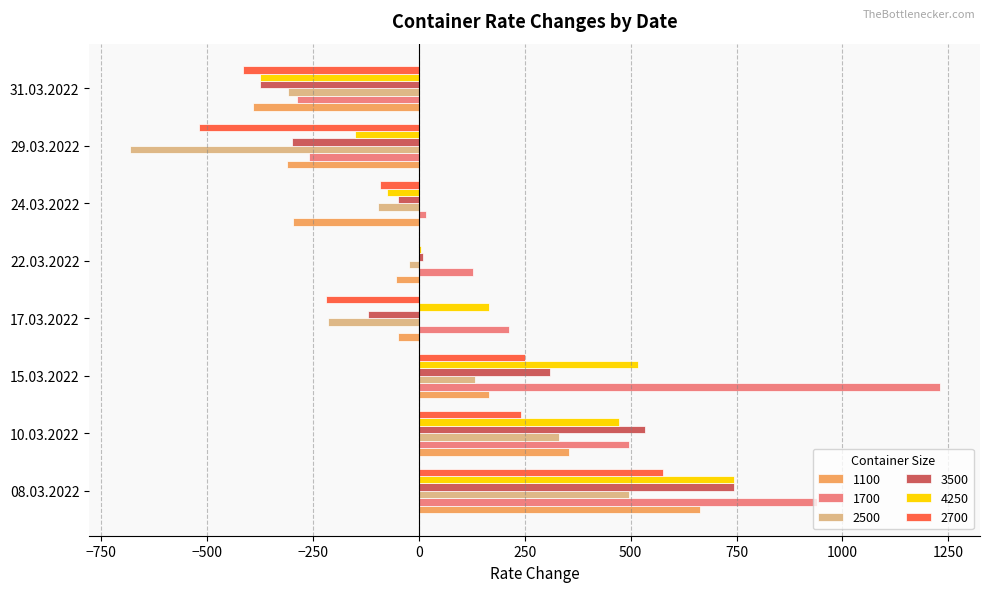

What is the maximum value for 1700?

1229